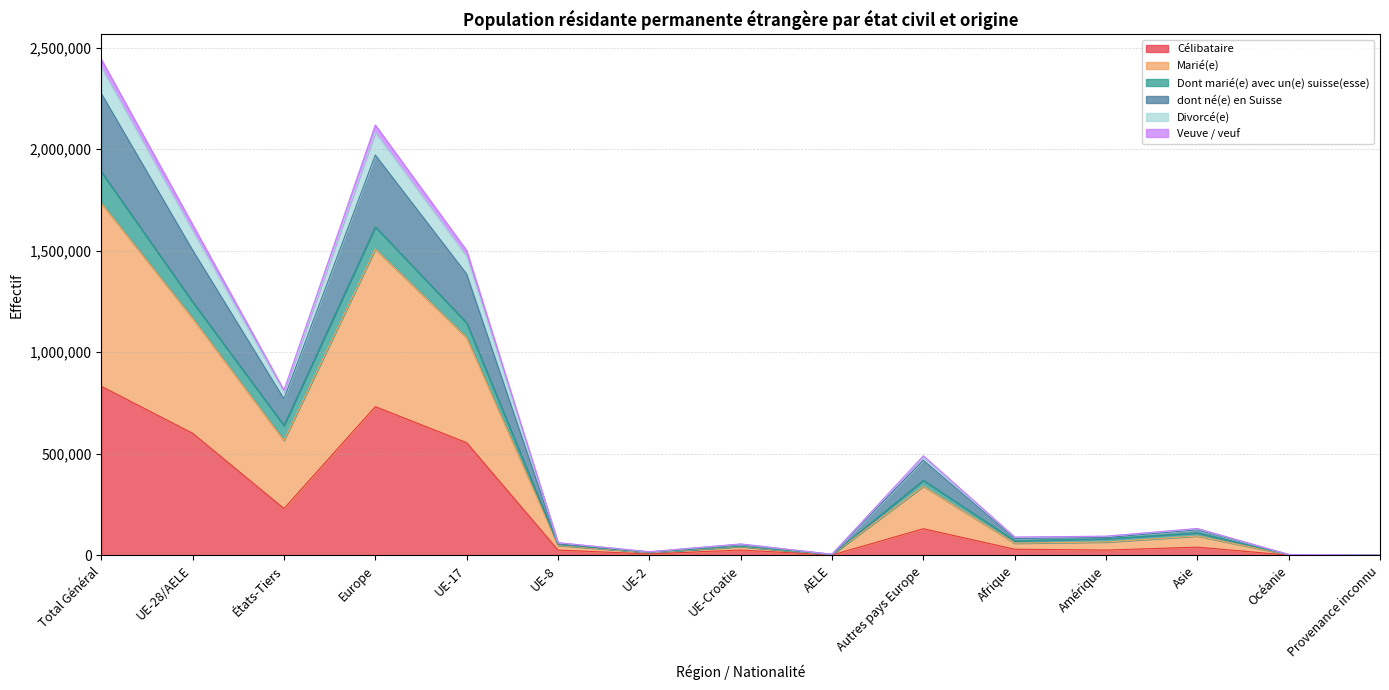

At which category is the sum across all series the highest?

Total Général